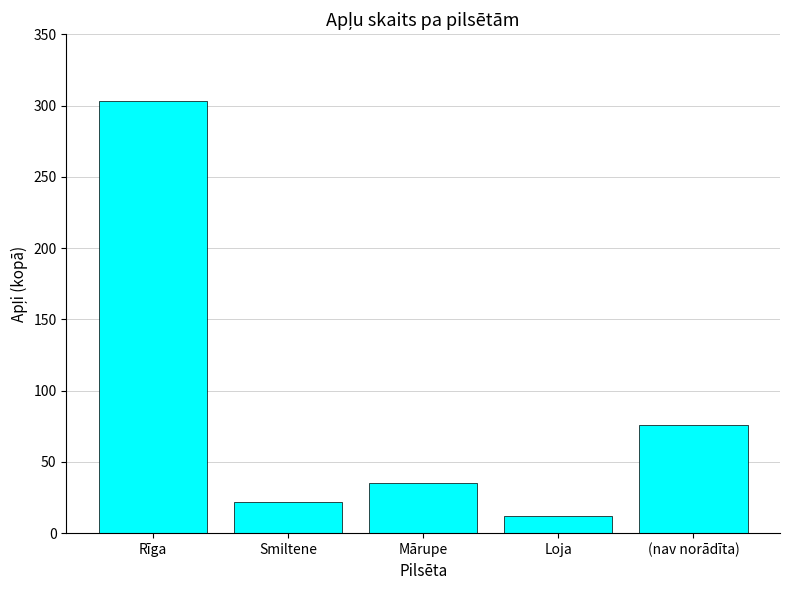

How many values are below 35?

2